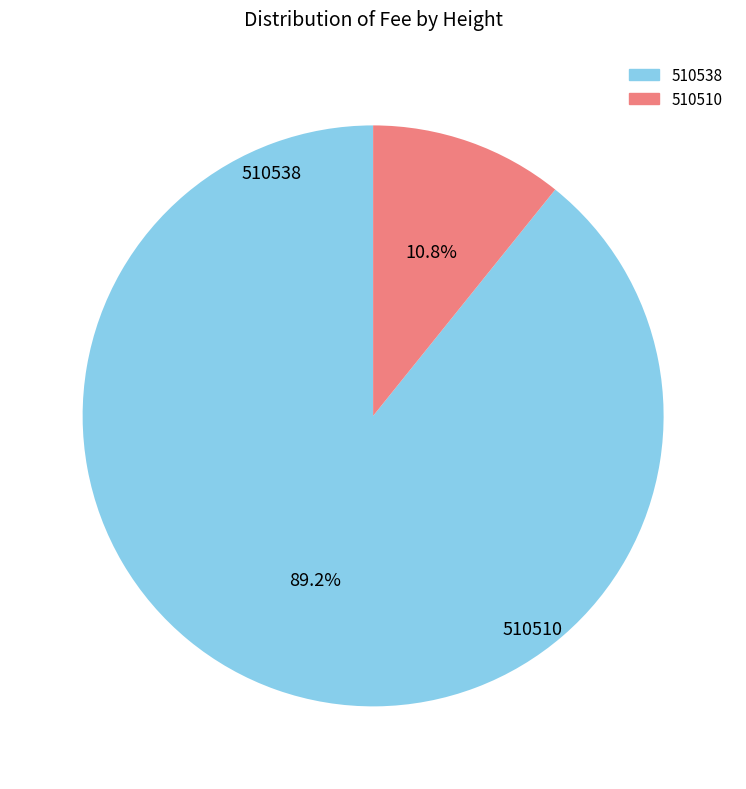

What is the majority slice?

510538